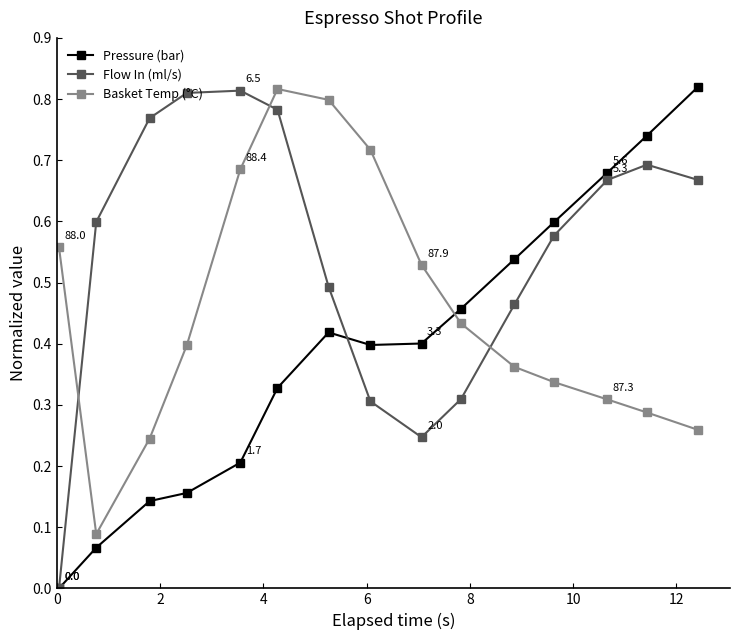

True or false: Flow In (ml/s) and Basket Temp (°C) intersect in this chart.

True